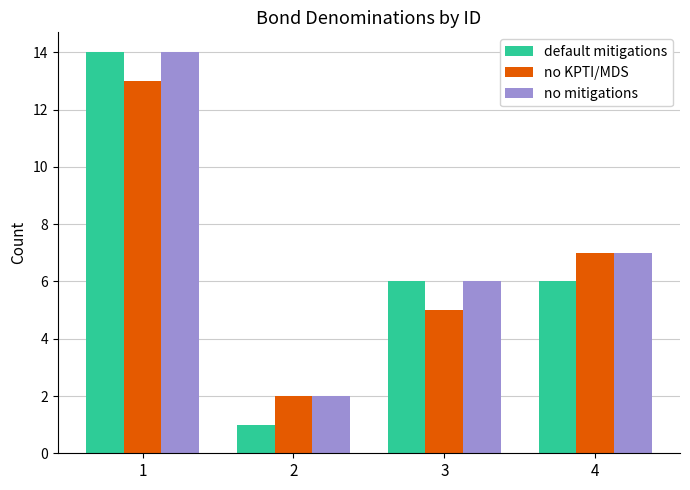

At which label does default mitigations reach its minimum?

2